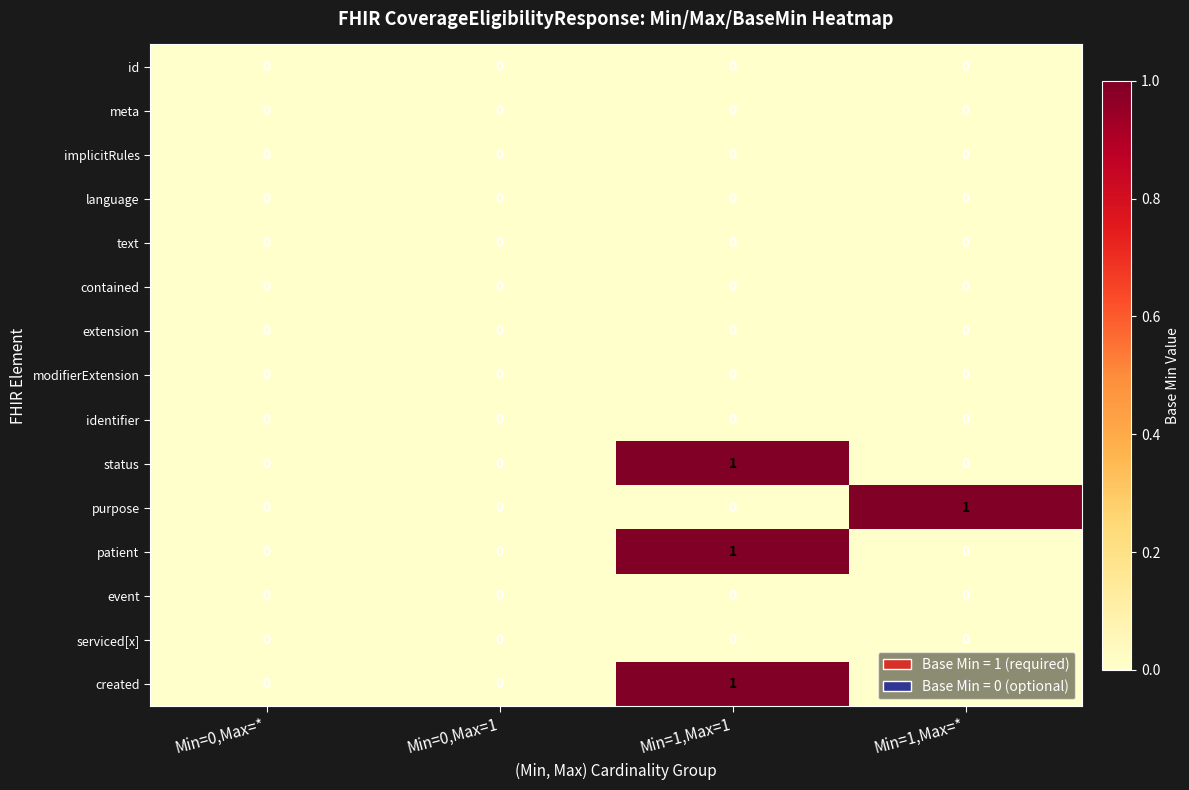

The text series shows 0 at Min=0,Max=1. True or false?

True